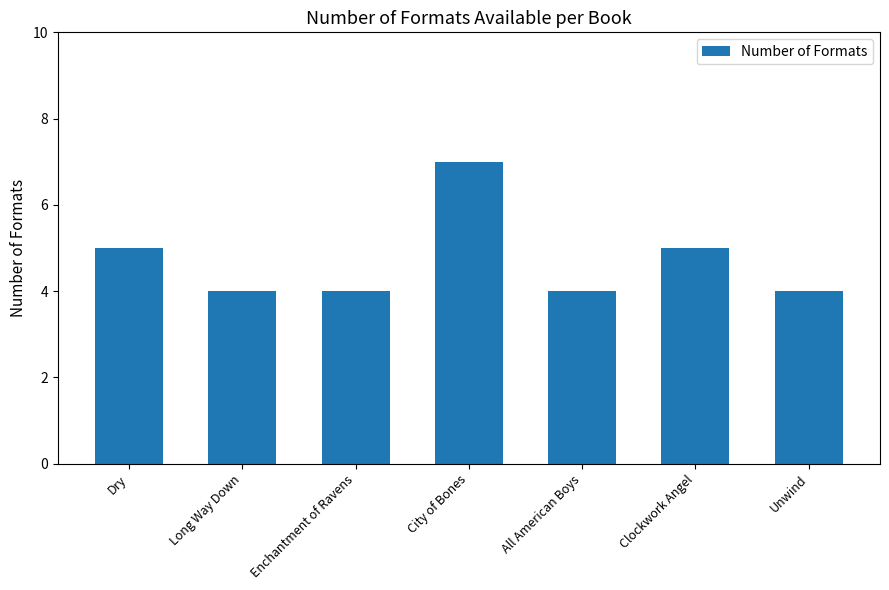

What is the average value?

5